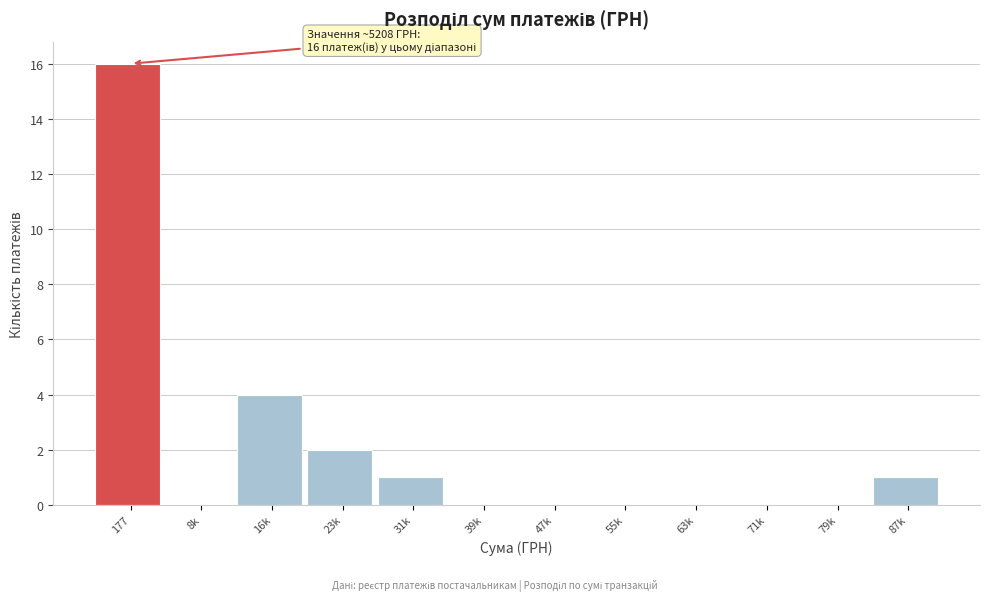

Reading right to left, extract all data points from this chart.

87k=1	79k=0	71k=0	63k=0	55k=0	47k=0	39k=0	31k=1	23k=2	16k=4	8k=0	177=16